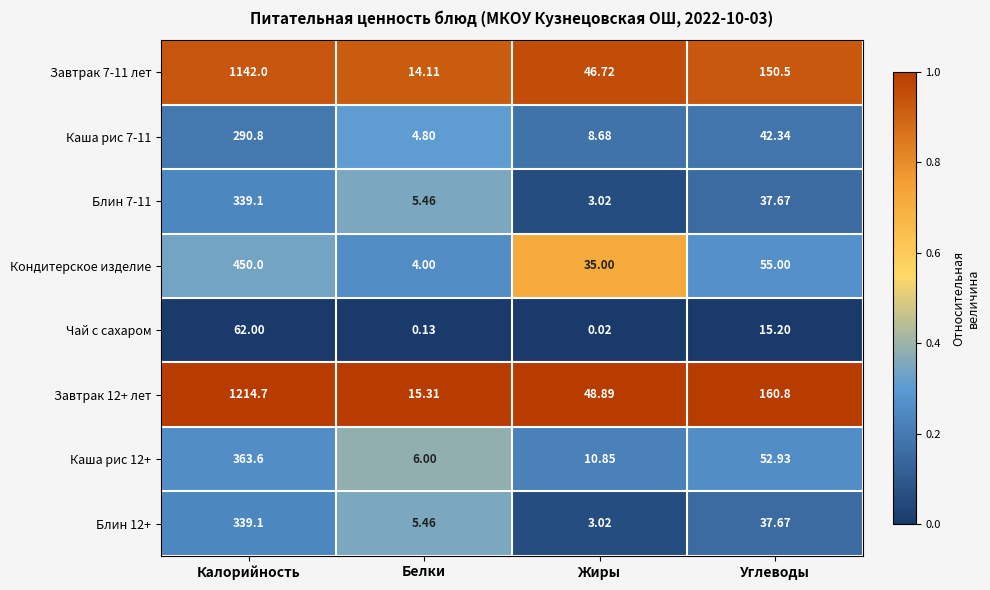

At how many categories does at least one series exceed 0?

4